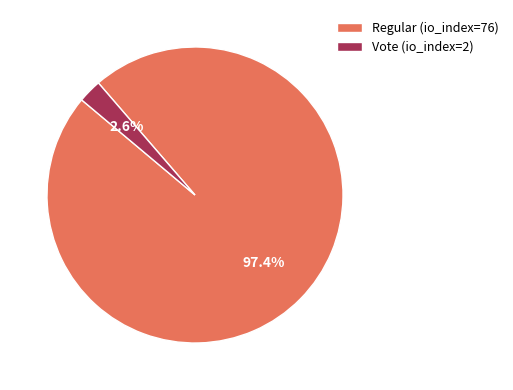

Does any single category account for the majority?

Yes